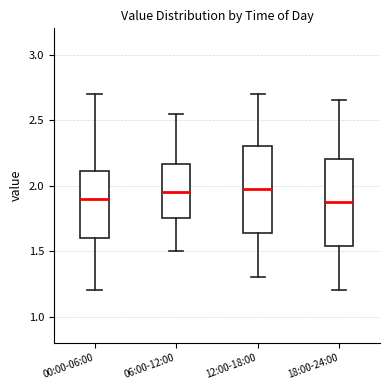

Where does the upper whisker of the box for 06:00-12:00 end on the y-axis? The values are not printed on the chart, so give them approximately, as read against the axis.

2.55